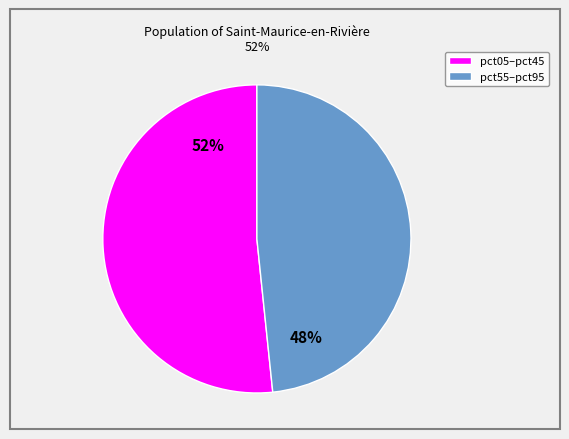

To the nearest percent, what is the average slice percentage?

50%